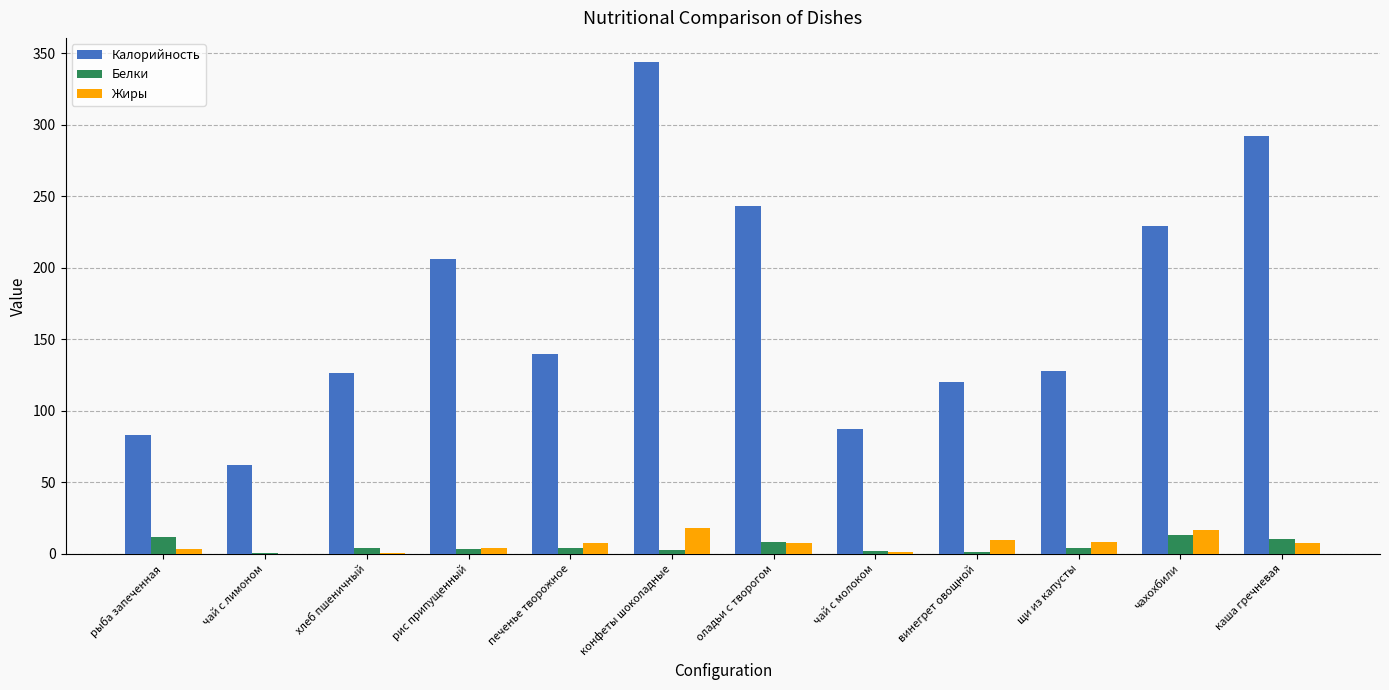

What is the greatest value displayed?

343.7